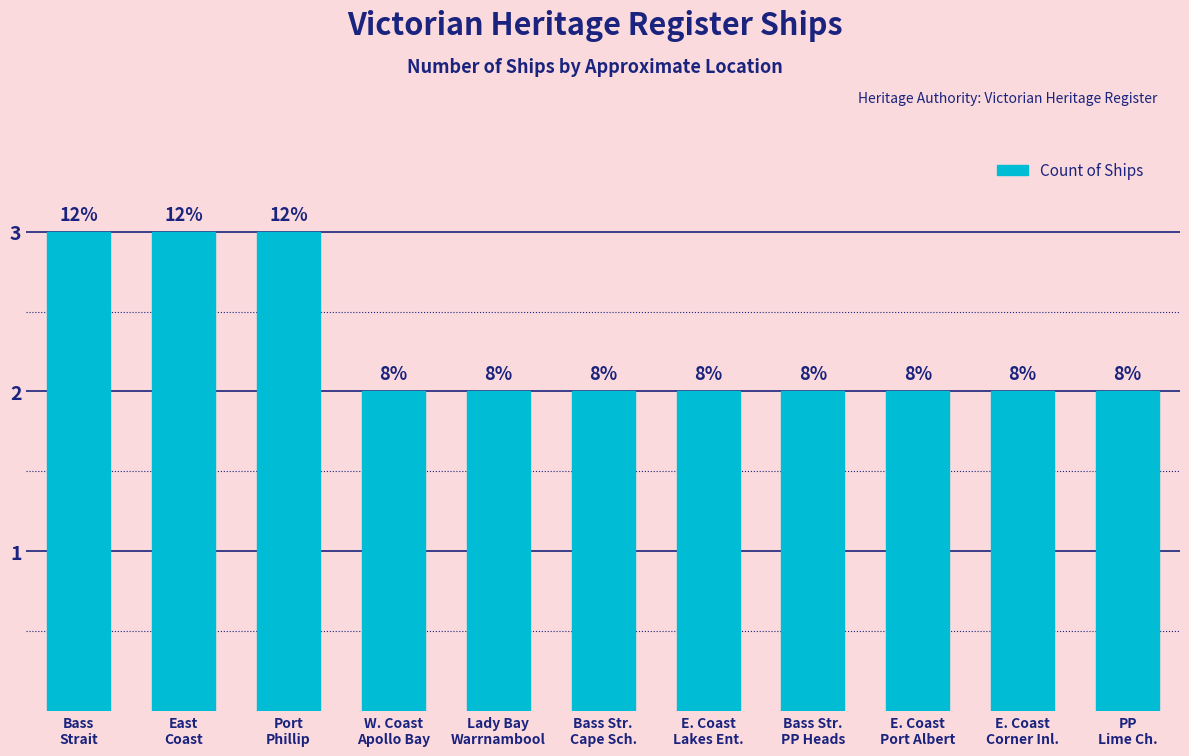

How many bars are there in total?

11